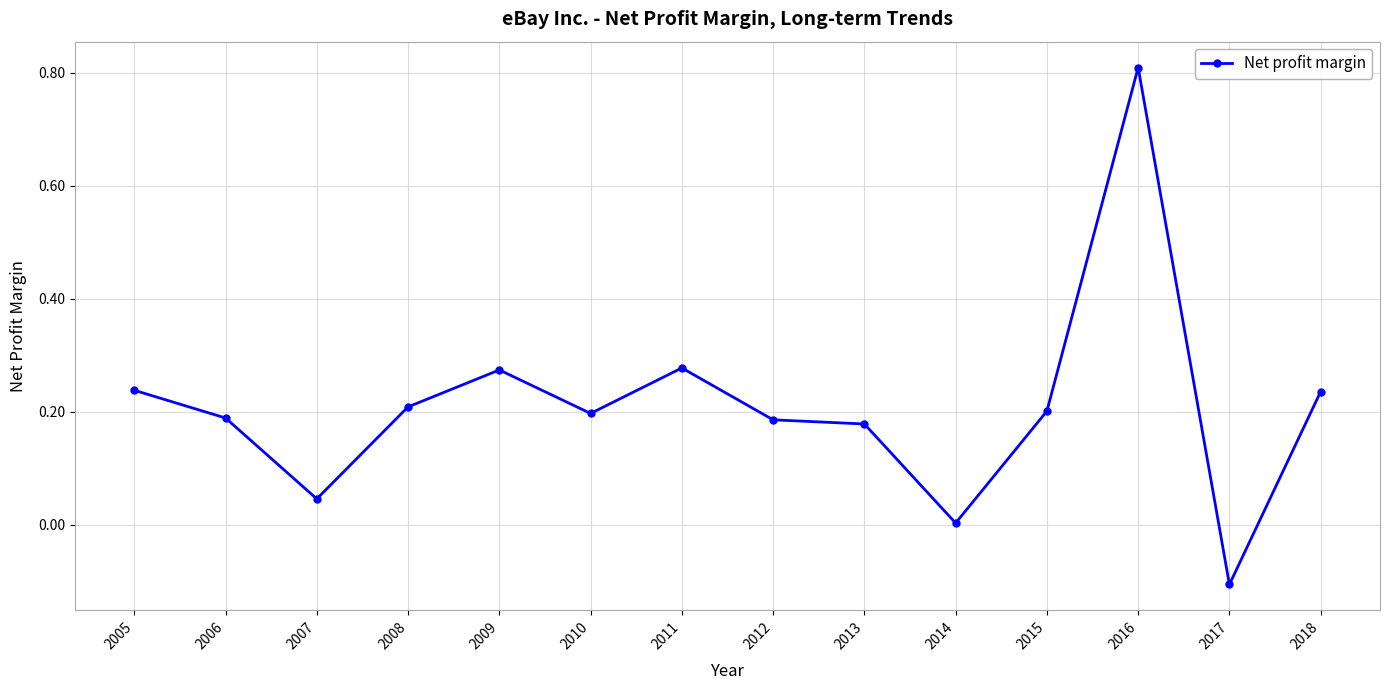

What is the sum of the values at 2018 and 2015?

0.4